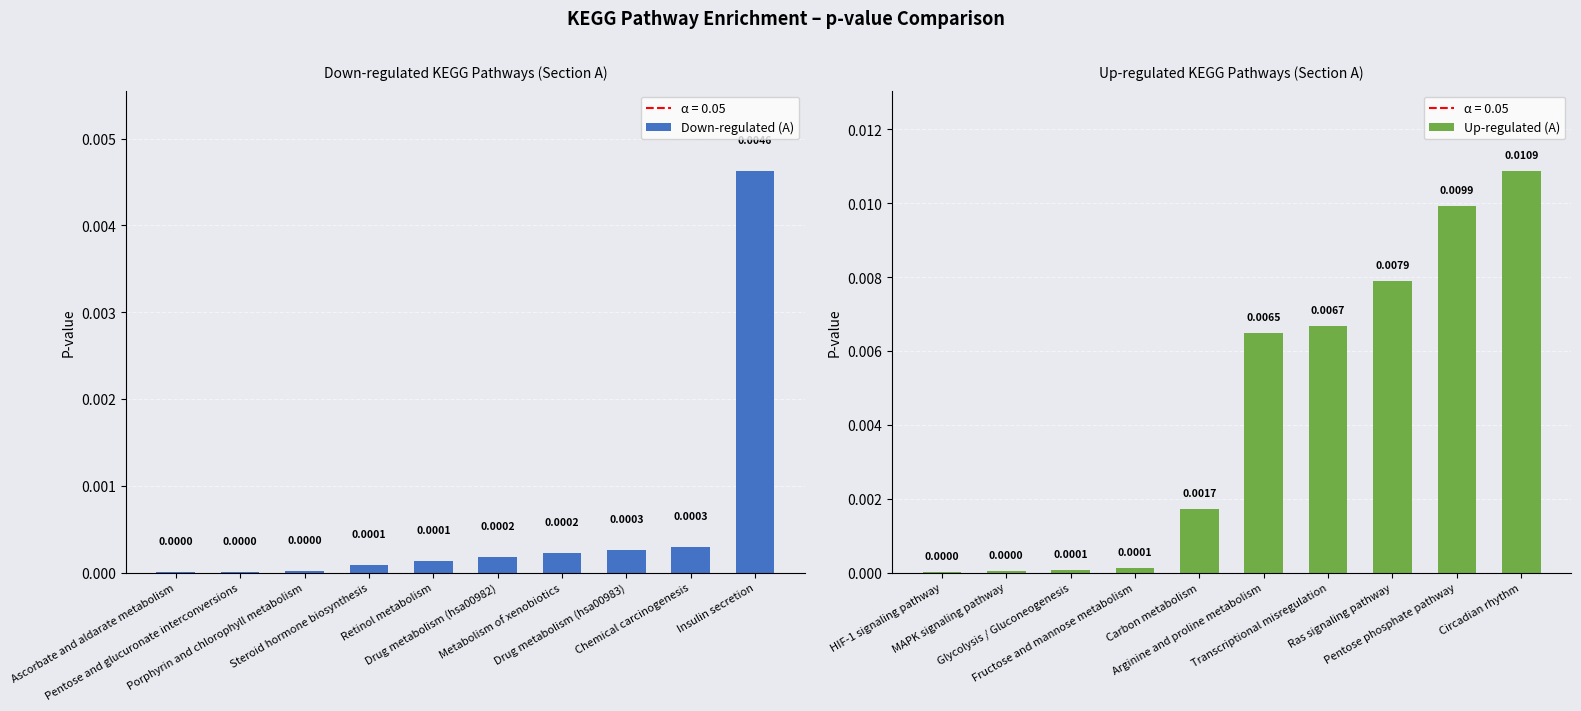

List the series in order of their overall mean, highest first.

Up-regulated (A), Down-regulated (A)